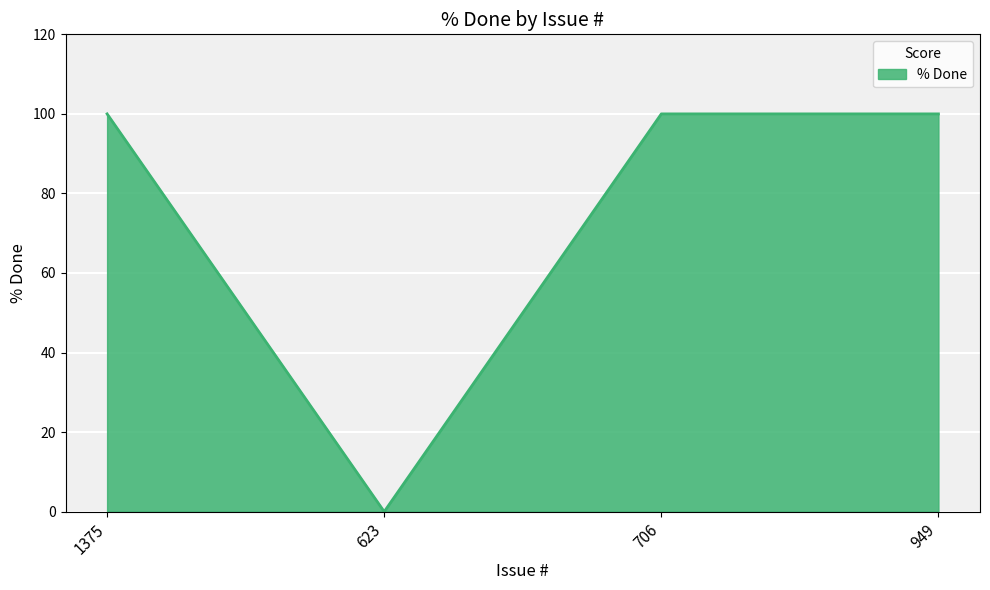

What is the difference between the maximum and minimum values?

100